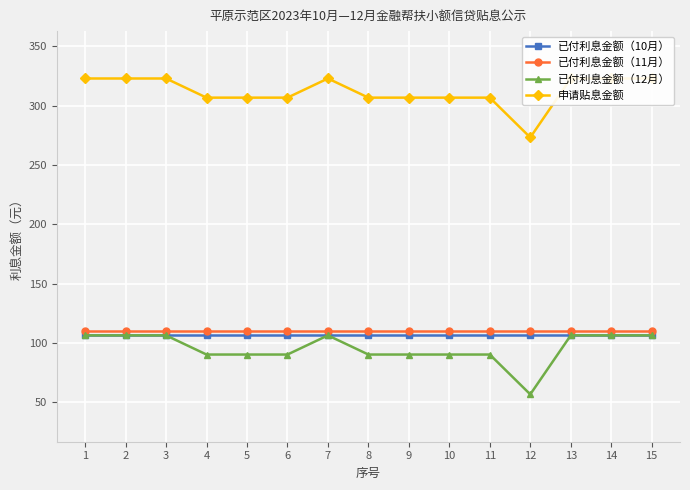

How many lines are shown in the chart?

4